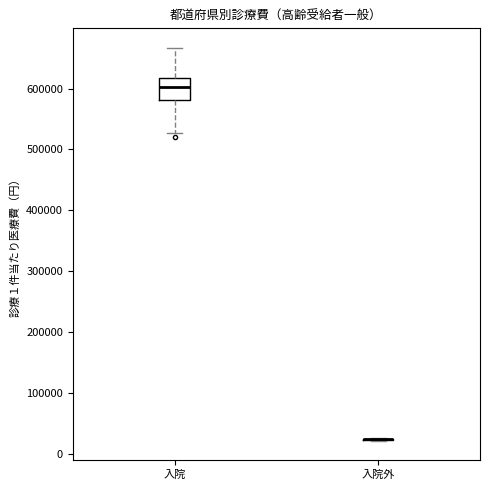

Which box is the tallest, from its lower edge to its upper edge?

入院